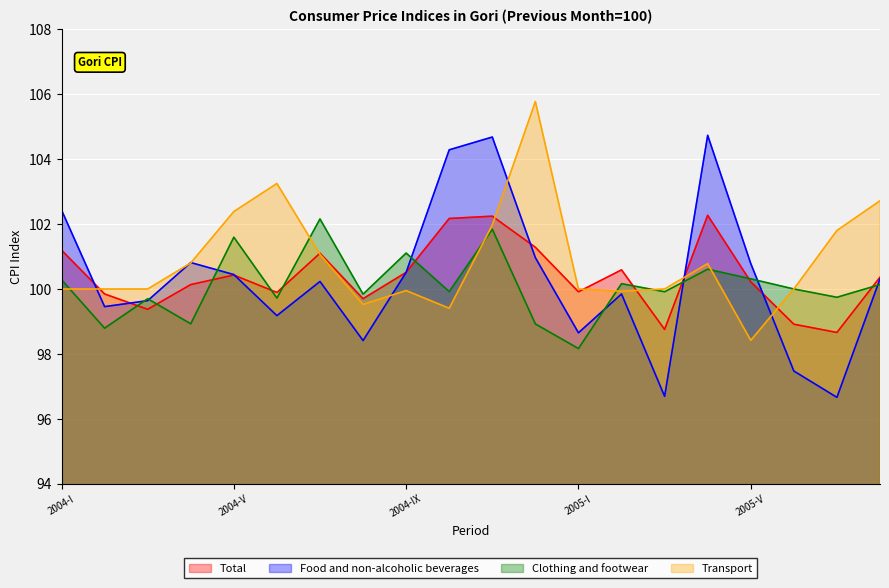

What is the difference between the maximum and minimum values in the Transport series?

7.4